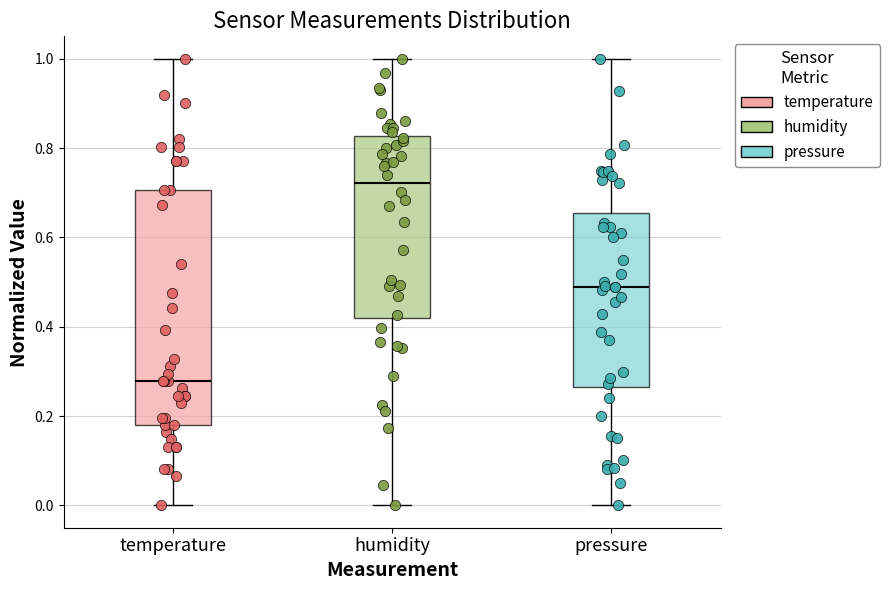

Where does the upper whisker of the box for humidity end on the y-axis? The values are not printed on the chart, so give them approximately, as read against the axis.

1.00